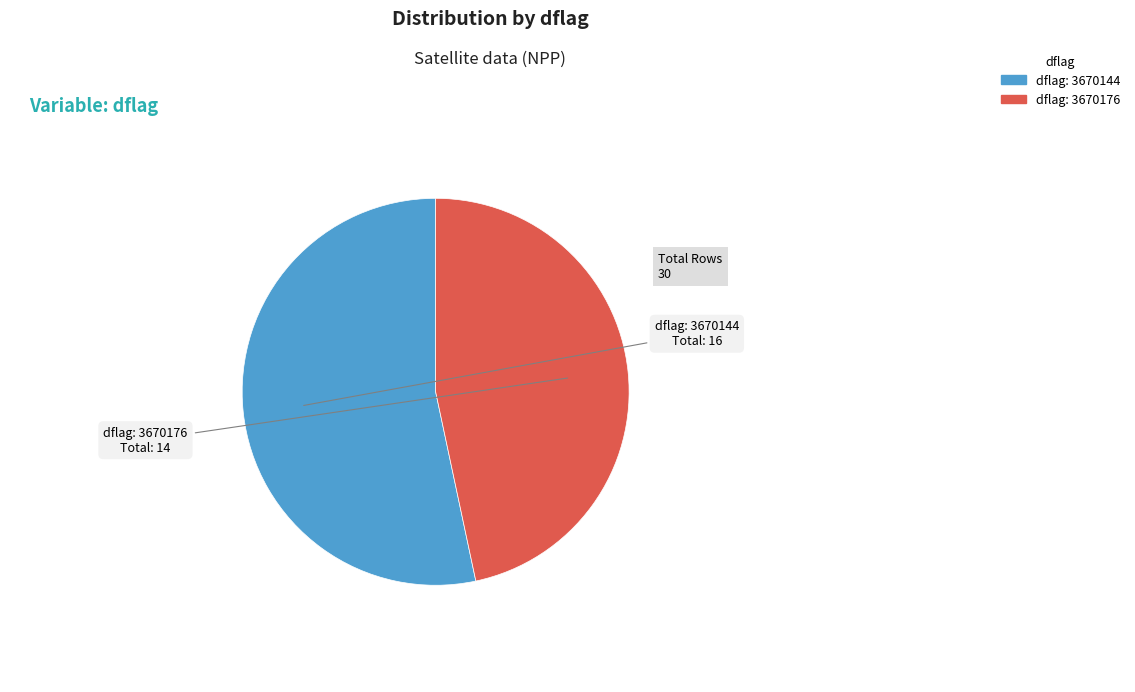

Is there a majority slice in this chart?

Yes